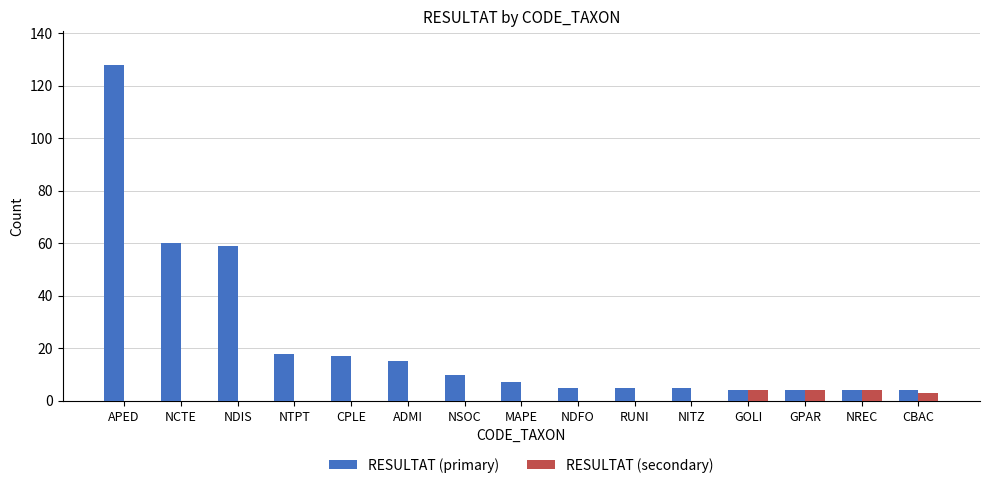

Reading right to left, transcribe all the data shown in this chart.

RESULTAT (primary): CBAC=4	NREC=4	GPAR=4	GOLI=4	NITZ=5	RUNI=5	NDFO=5	MAPE=7	NSOC=10	ADMI=15	CPLE=17	NTPT=18	NDIS=59	NCTE=60	APED=128
RESULTAT (secondary): CBAC=3	NREC=4	GPAR=4	GOLI=4	NITZ=0	RUNI=0	NDFO=0	MAPE=0	NSOC=0	ADMI=0	CPLE=0	NTPT=0	NDIS=0	NCTE=0	APED=0